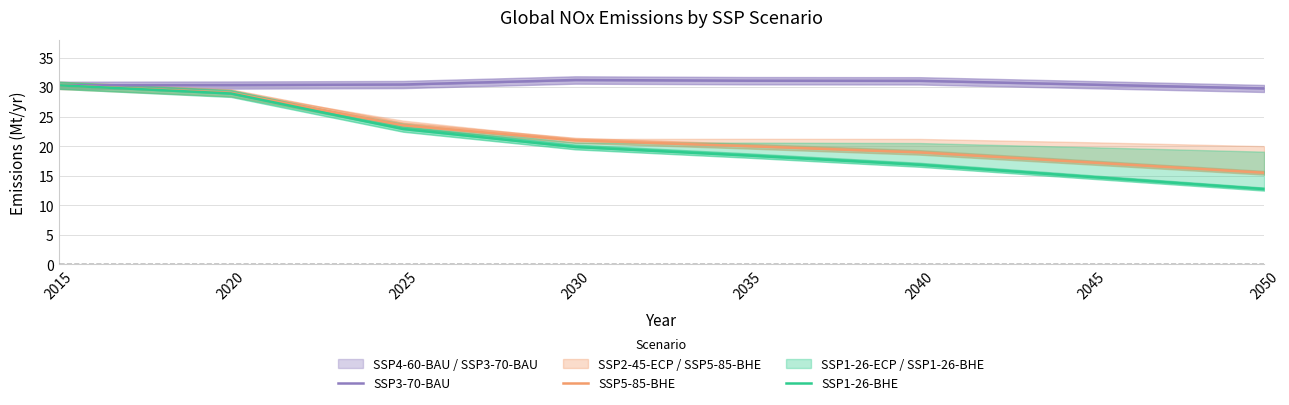

What is the difference between the SSP3-70-BAU values at 2045 and 2040?

0.6